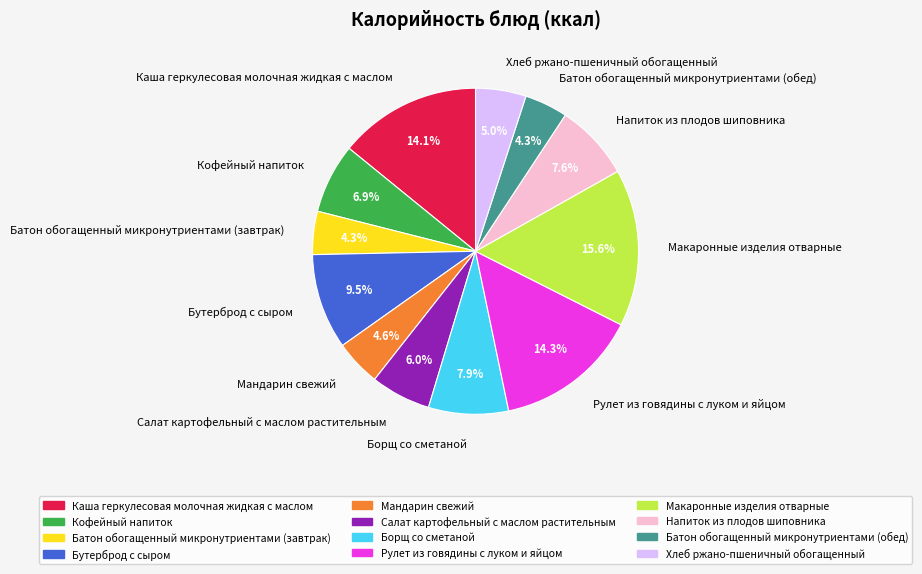

Between Напиток из плодов шиповника and Батон обогащенный микронутриентами (обед), which is larger?

Напиток из плодов шиповника